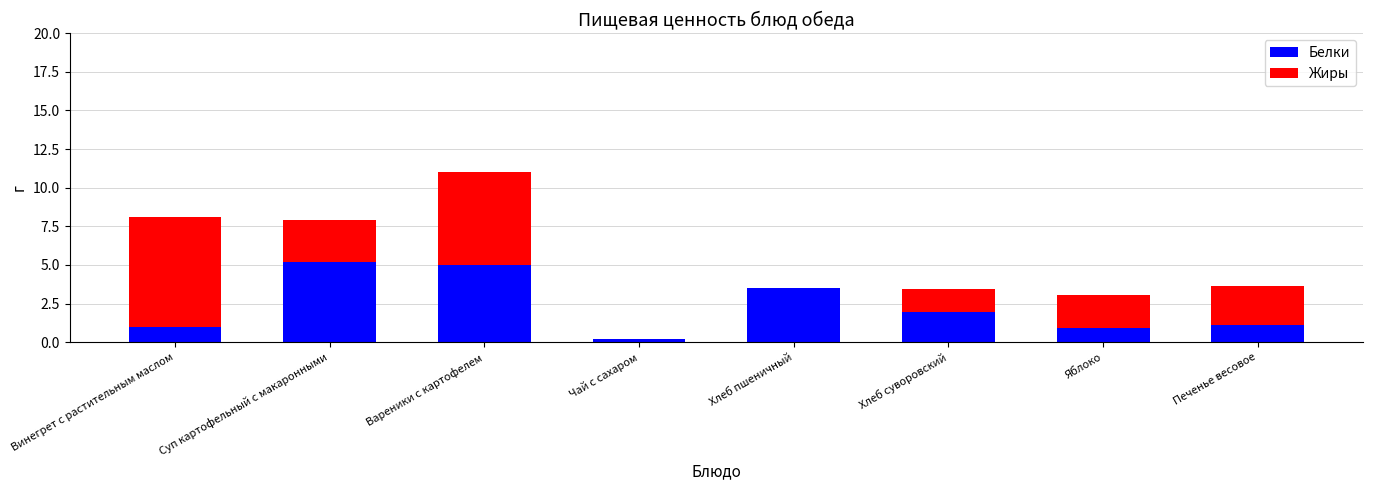

True or false: Белки has a value of 0.9 at Яблоко.

True